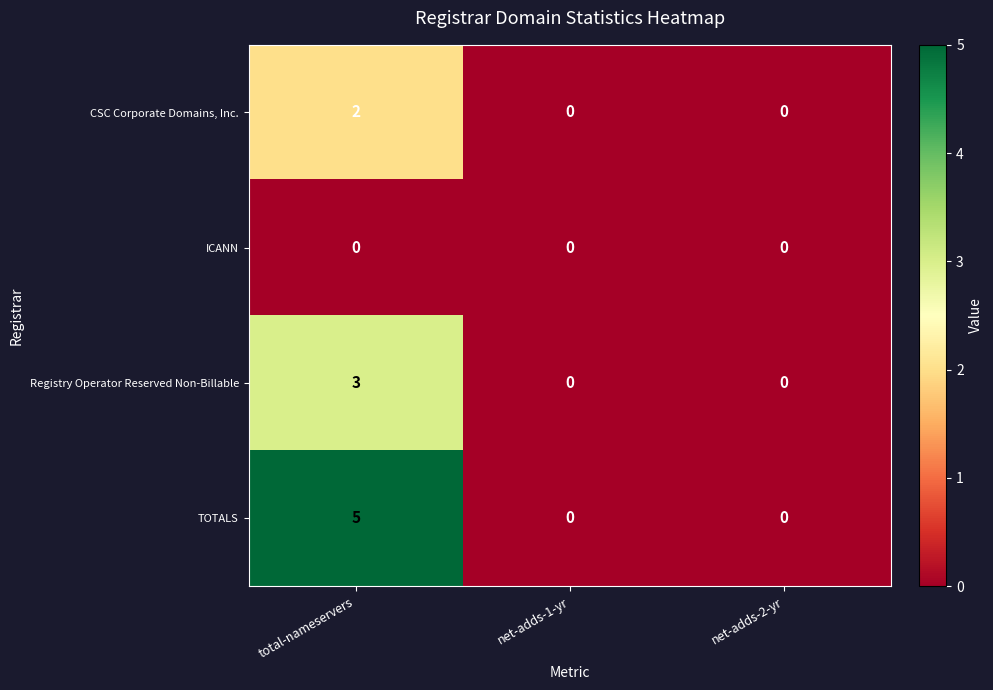

Between total-nameservers and net-adds-2-yr, which series saw the biggest shift?

TOTALS